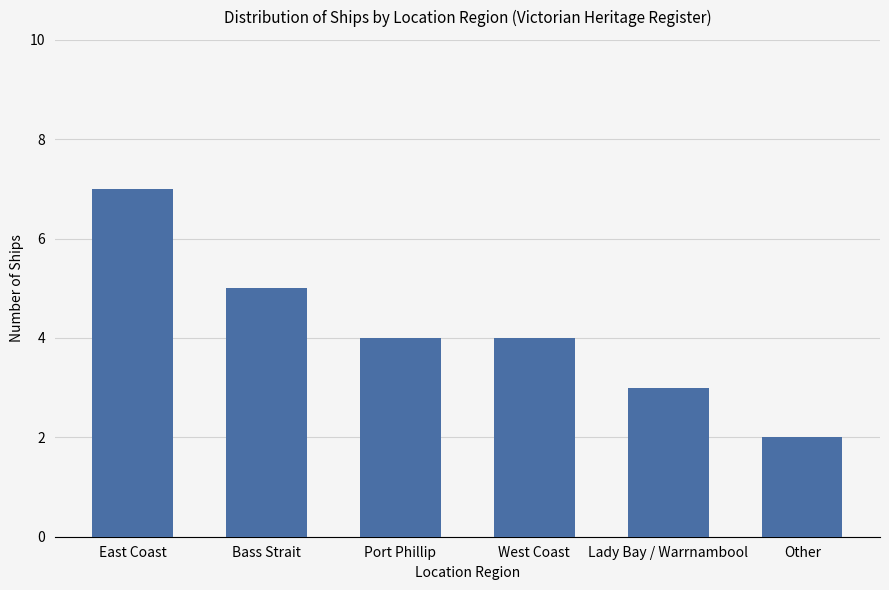

The chart shows a value of 4 at Port Phillip. True or false?

True